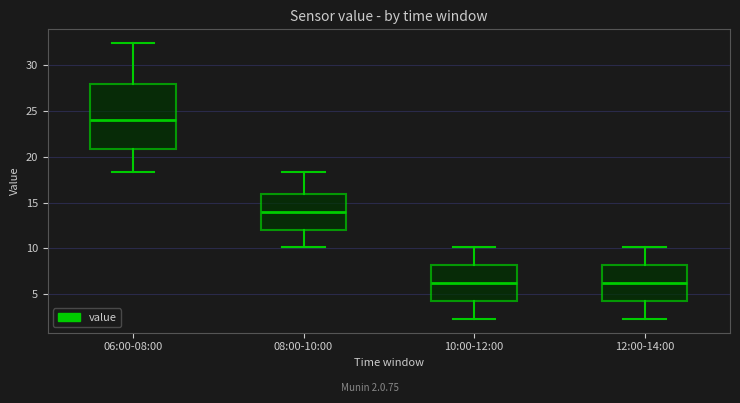

Which box has the highest median line?

06:00-08:00